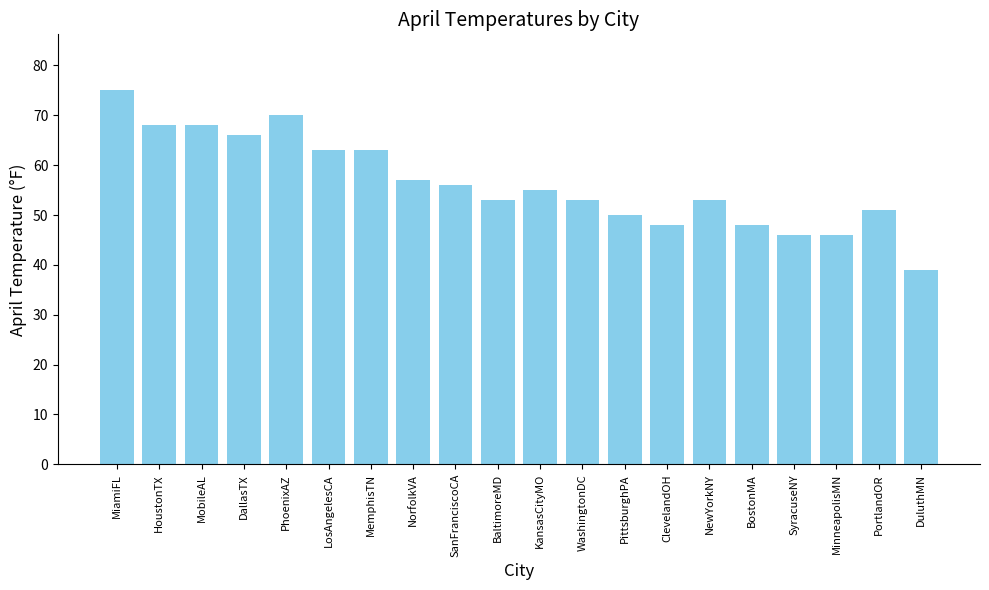

True or false: the data shows 50 at PittsburghPA.

True